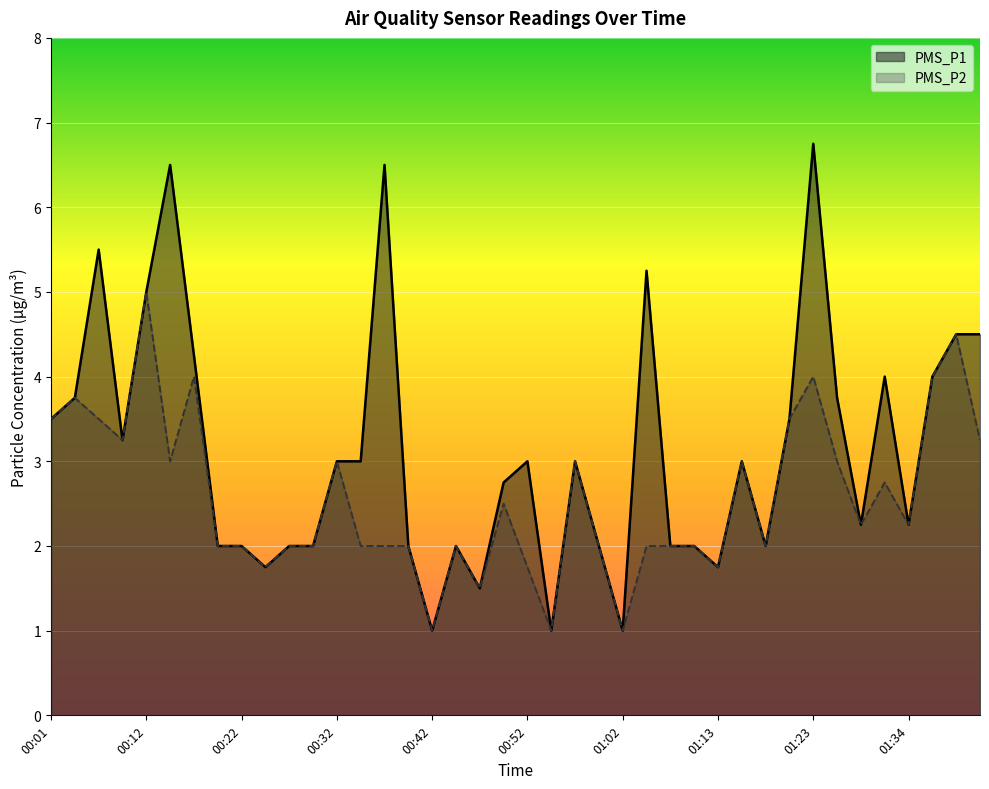

Which category has the lowest value across all series?

00:42